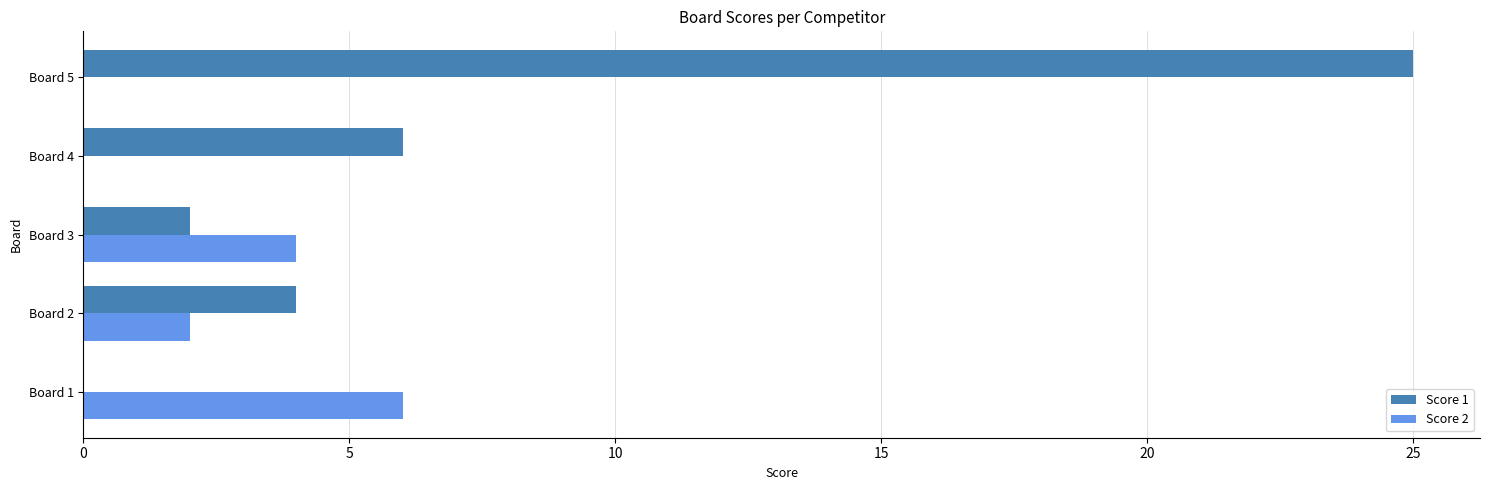

Which series changed the most between Board 4 and Board 5?

Score 1